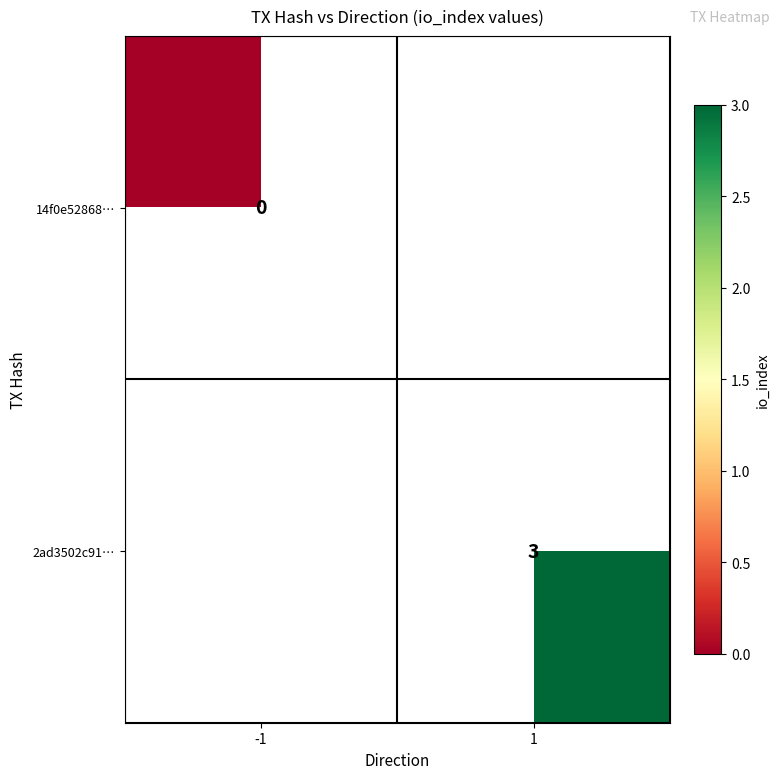

Between -1 and 1, which is larger?

1